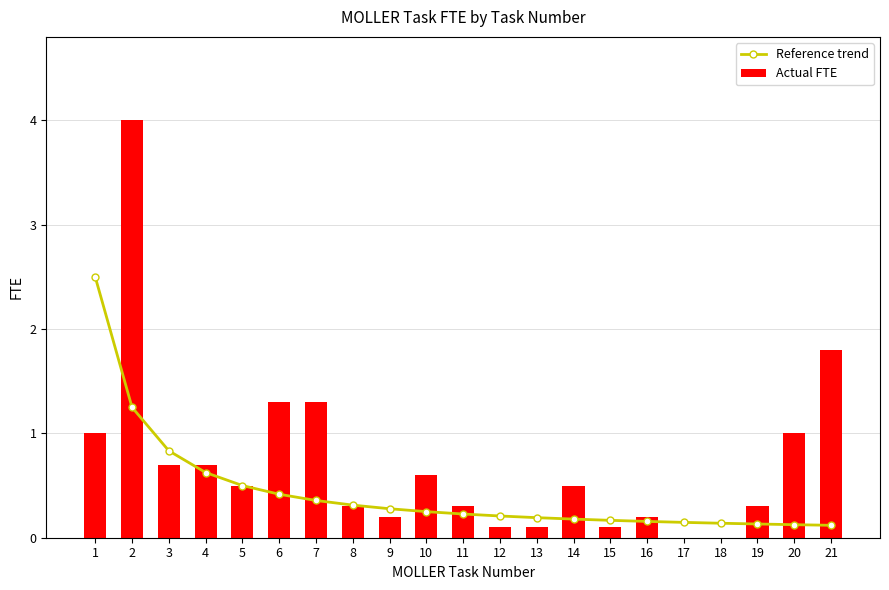

Which label corresponds to the smallest value in the chart?

17